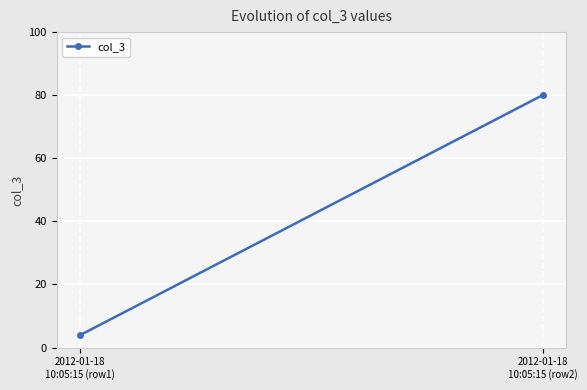

The value at 2012-01-18
10:05:15 (row2) is 117.7. True or false?

False